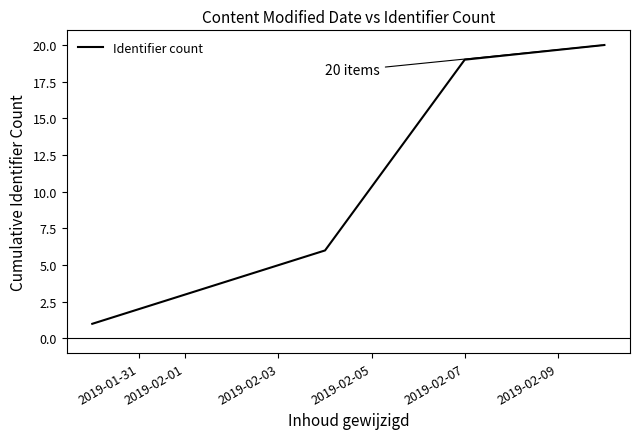

What is the difference between the maximum and second lowest values?

18